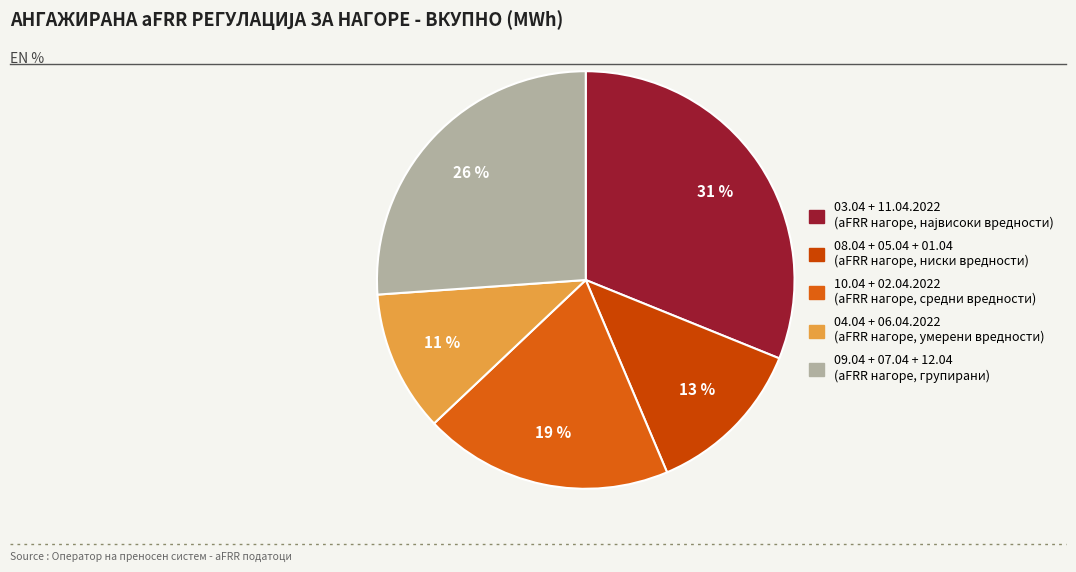

How many segments does this pie chart have?

5